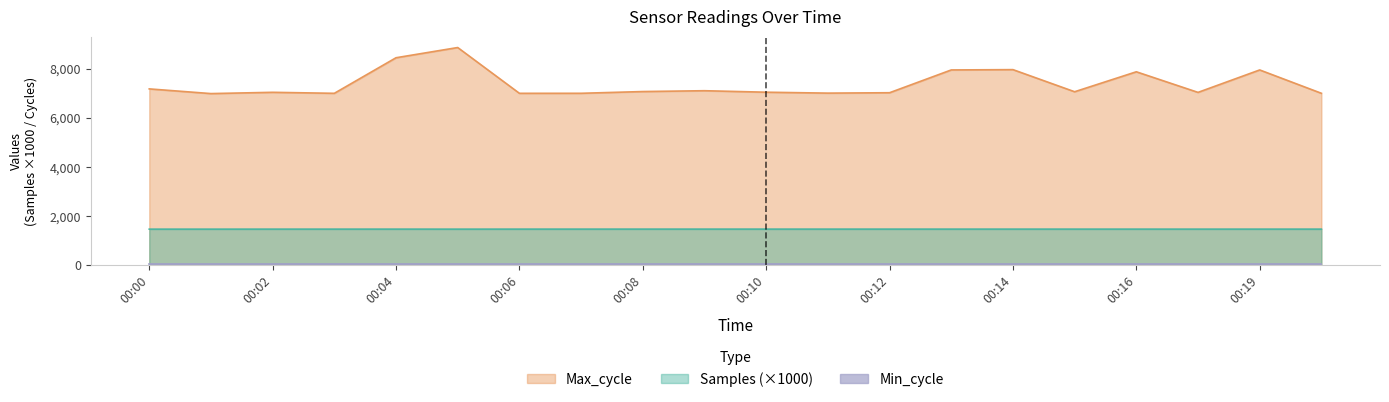

True or false: Max_cycle and Samples (×1000) cross at least once.

False